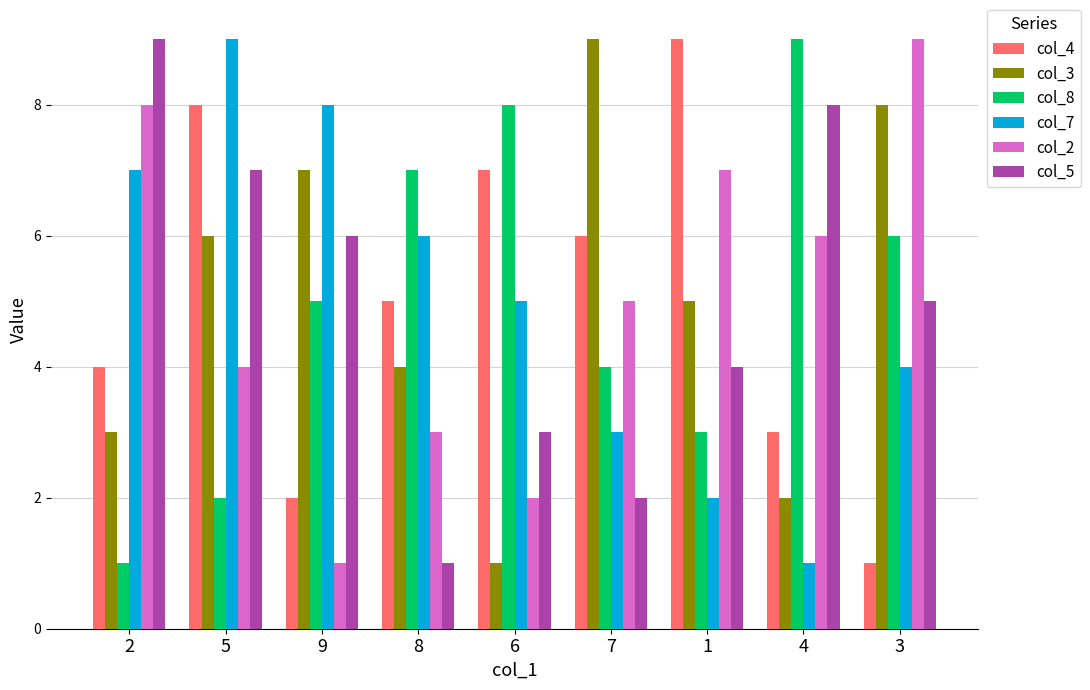

How many bars are there in total?

54